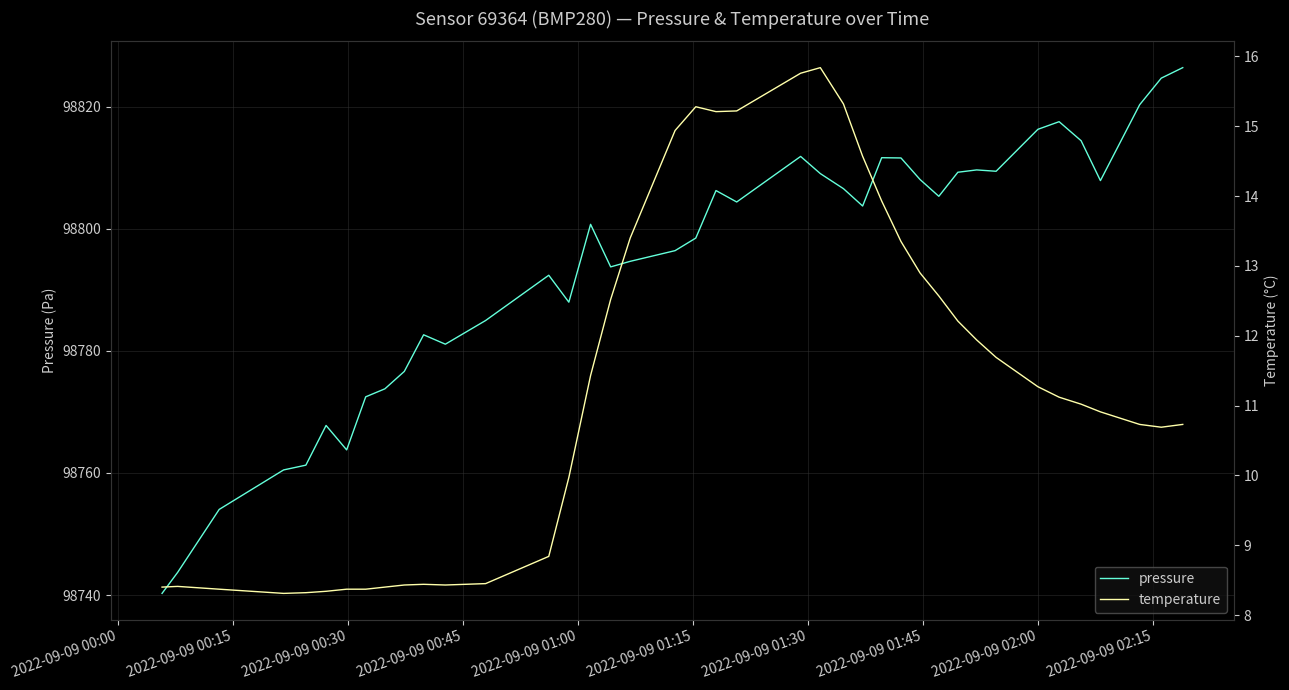

Reading left to right, what are all the values shown in this chart?

pressure: 98740.3	98743.7	98754.0	98760.5	98761.3	98767.8	98763.8	98772.5	98773.8	98776.6	98782.6	98781.1	98785.0	98792.4	98788.0	98800.7	98793.8	98794.7	98796.4	98798.5	98806.2	98804.4	98811.8	98809.0	98806.6	98803.7	98811.6	98811.6	98808.1	98805.3	98809.2	98809.6	98809.4	98816.3	98817.5	98814.4	98807.9	98820.3	98824.7	98826.4
temperature: 8.4	8.4	8.4	8.3	8.3	8.3	8.4	8.4	8.4	8.4	8.4	8.4	8.4	8.8	10.0	11.4	12.5	13.4	14.9	15.3	15.2	15.2	15.8	15.8	15.3	14.6	13.9	13.3	12.9	12.6	12.2	11.9	11.7	11.3	11.1	11.0	10.9	10.7	10.7	10.7